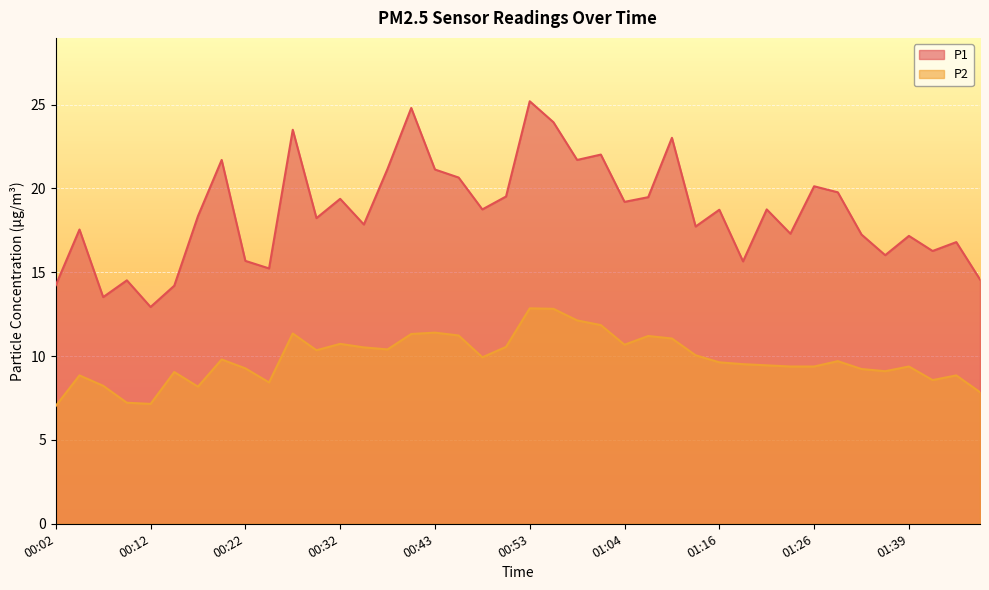

What position from the right is 00:12?

36